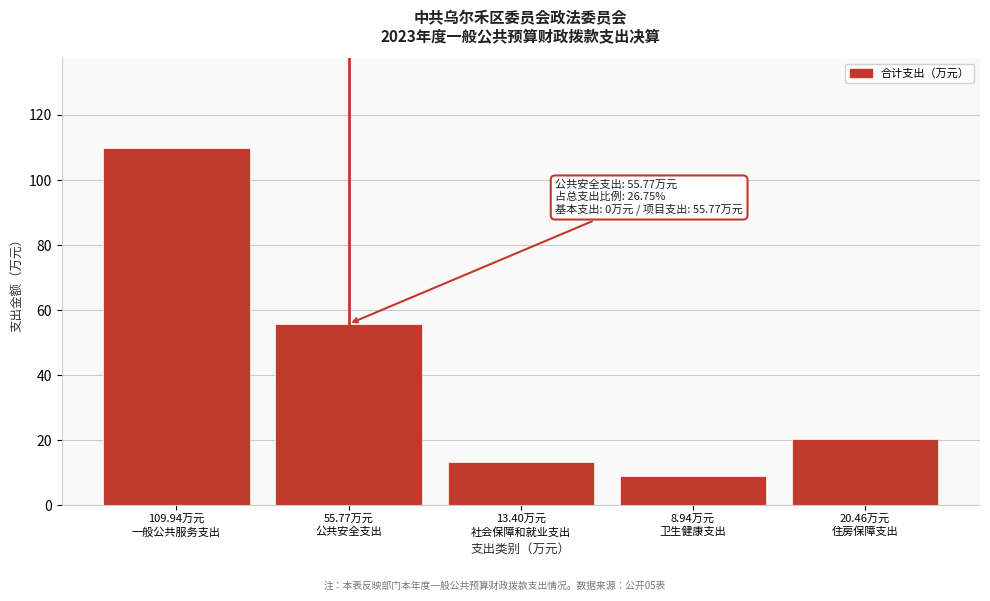

Reading left to right, transcribe all the data shown in this chart.

109.9	55.8	13.4	8.9	20.5